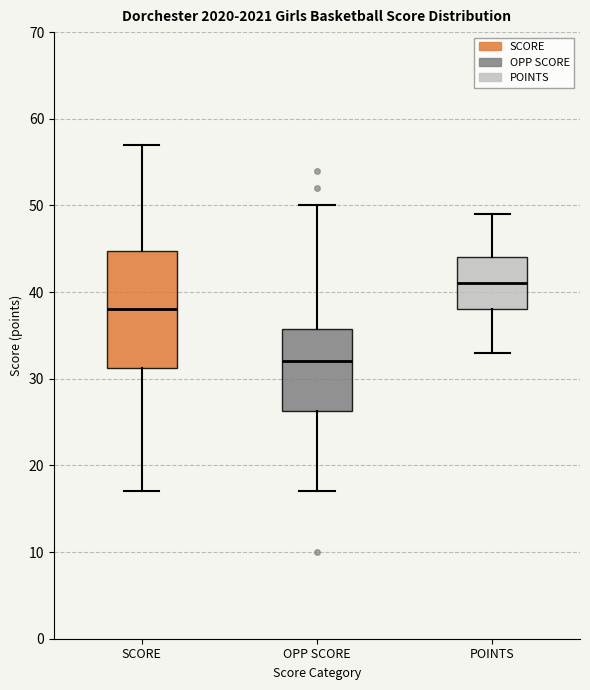

Comparing the boxes themselves (not the whiskers), which one is the tallest?

SCORE